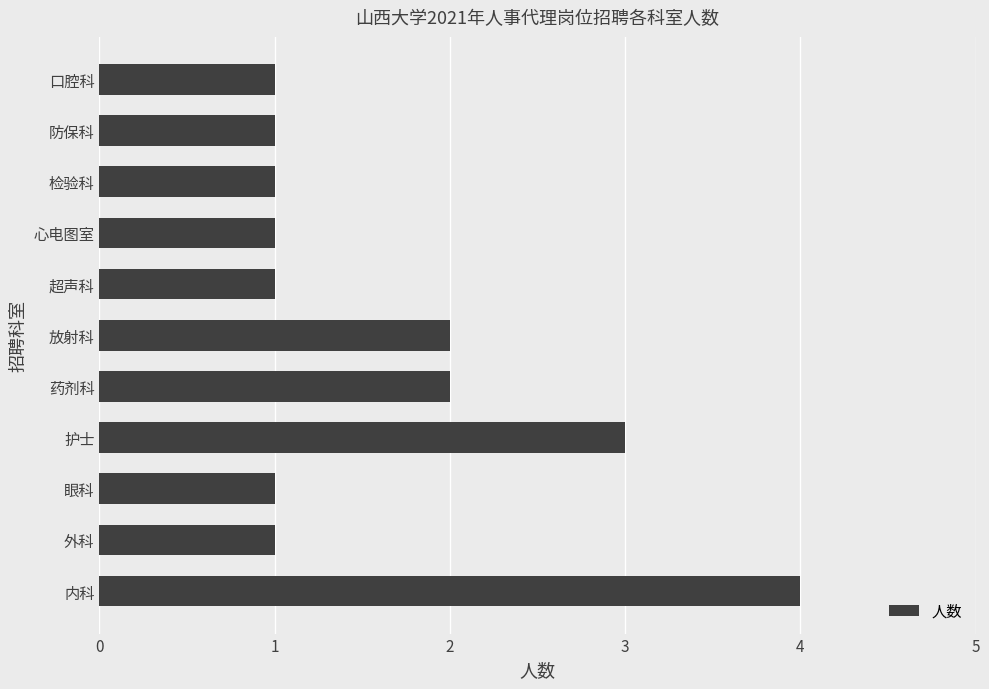

What is the approximate value at 护士?

3